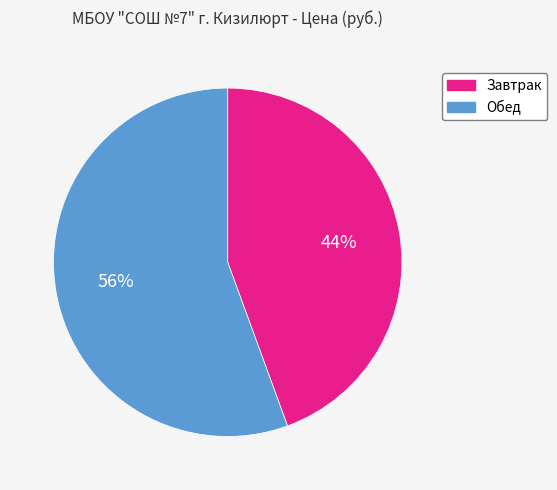

Which has a higher value, Обед or Завтрак?

Обед